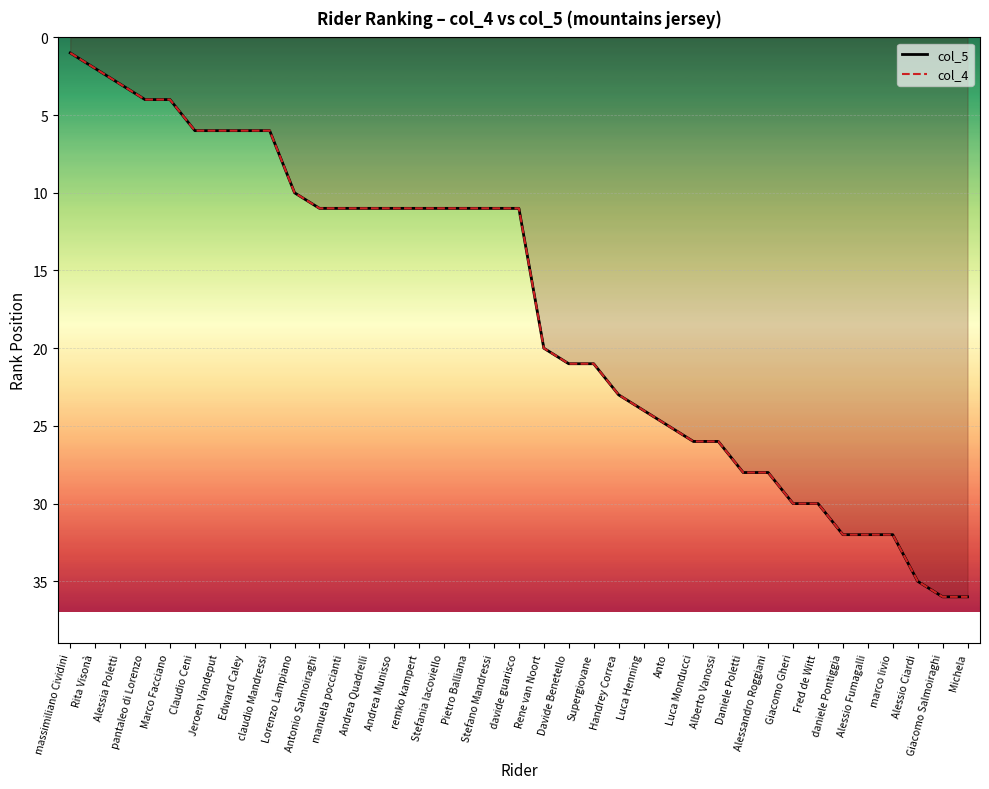

List the labels in order of col_4 value, smallest first.

massimiliano Cividini, Rita Visonà, Alessia Poletti, pantaleo di Lorenzo, Marco Facciano, Claudio Ceni, Jeroen Vandeput, Edward Caley, claudio Mandressi, Lorenzo Lampiano, Antonio Salmoiraghi, manuela poccianti, Andrea Quadrelli, Andrea Munisso, remko kampert, Stefania Iacoviello, Pietro Balliana, Stefano Mandressi, davide guarisco, Rene van Noort, Davide Benetello, Supergiovane, Handrey Correa, Luca Henning, Anto, Luca Monducci, Alberto Vanossi, Daniele Poletti, Alessandro Roggiani, Giacomo Gheri, Fred de Witt, daniele Pontiggia, Alessio Fumagalli, marco livio, Alessio Ciardi, Giacomo Salmoiraghi, Michela